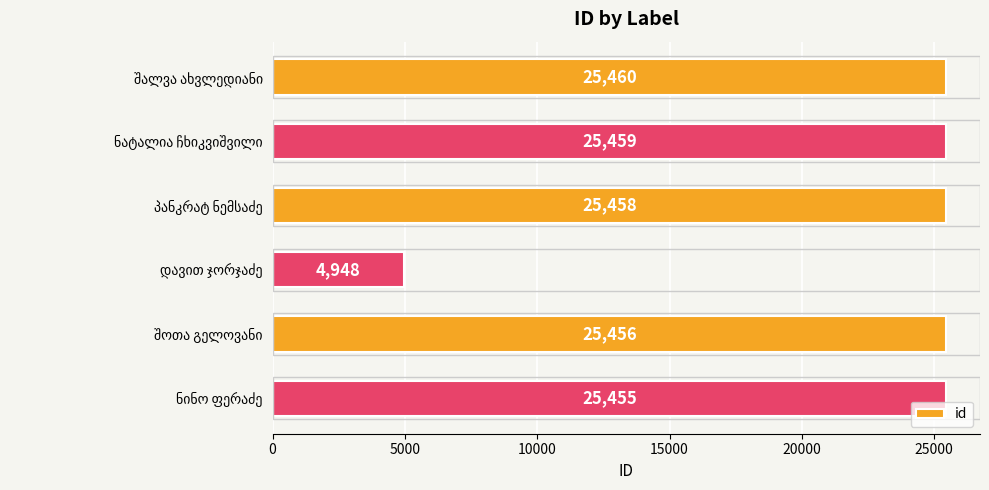

What is the average value?

22039